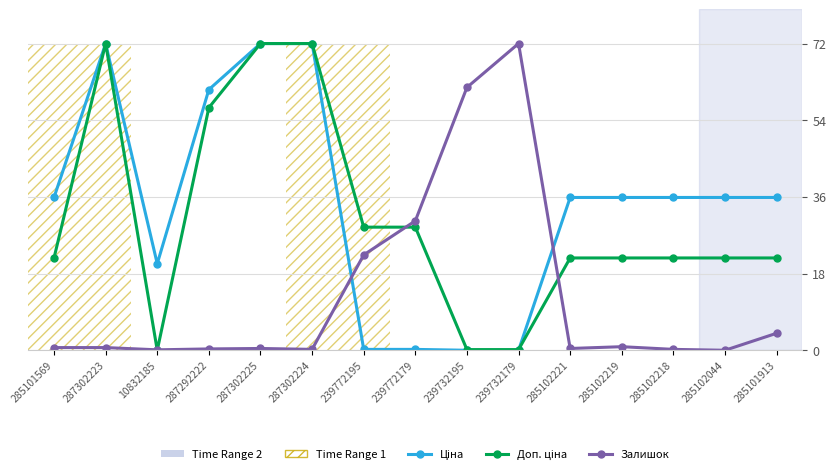

What is the label of the 8th point from the left?

239772179